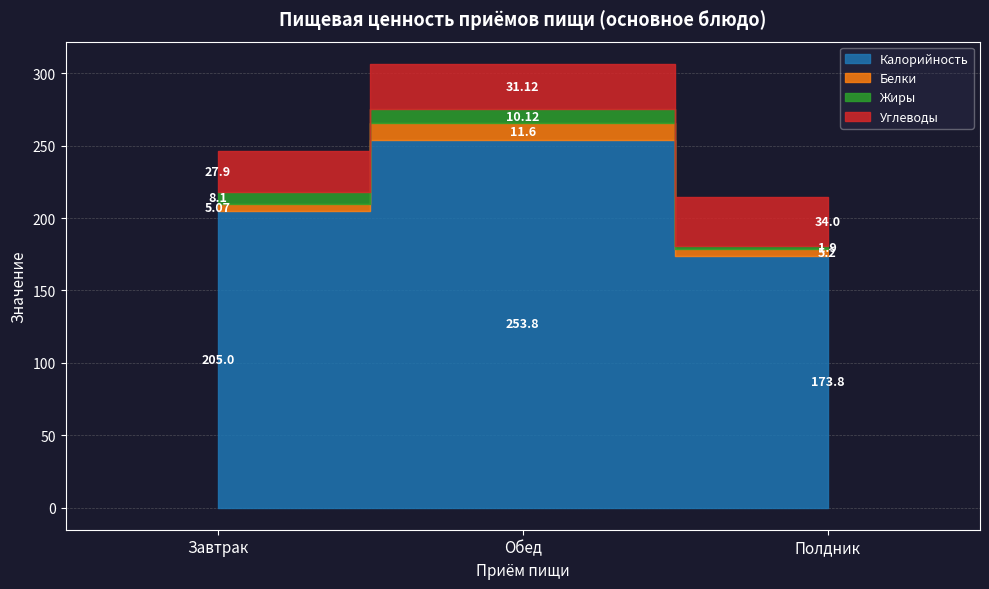

Rank the series by their maximum value, from lowest to highest.

Жиры, Белки, Углеводы, Калорийность